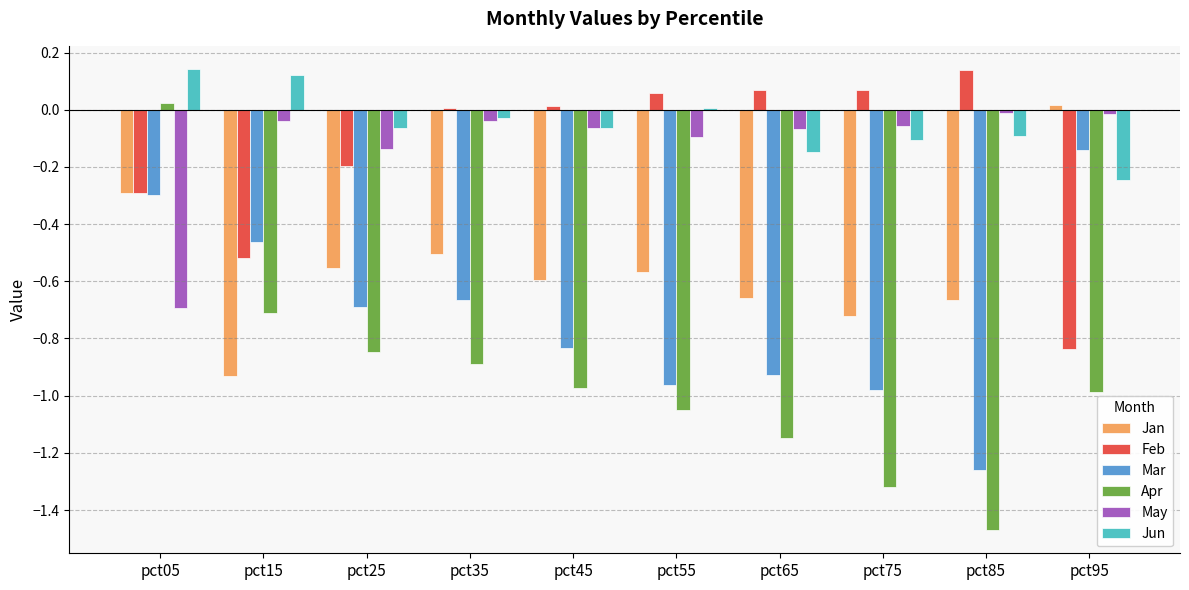

True or false: Feb has a value of -0.5 at pct15.

True